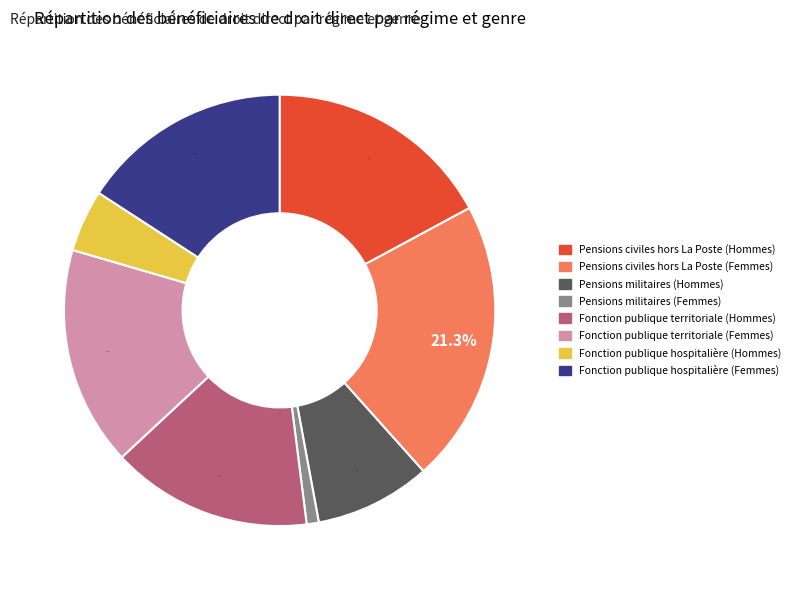

To the nearest percent, what percentage of the pie is Fonction publique hospitalière (Hommes)?

5%